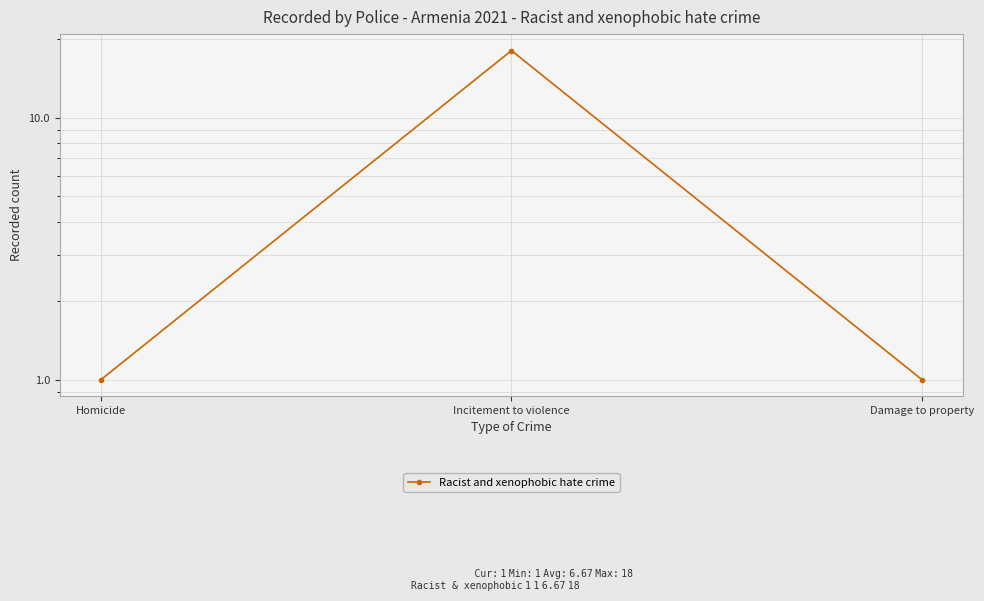

Does the chart display data point markers on the line(s)?

Yes